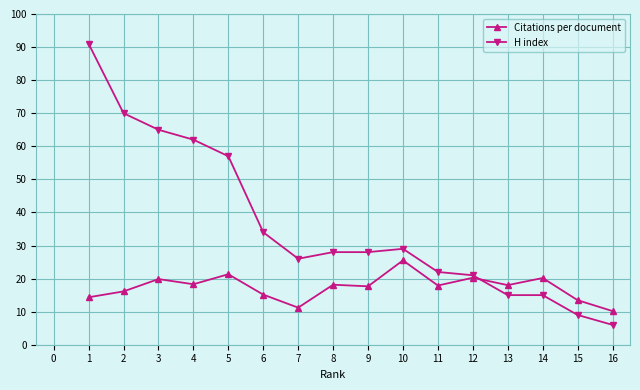

What is the value of the H index point at the 16th from the left?

6.0